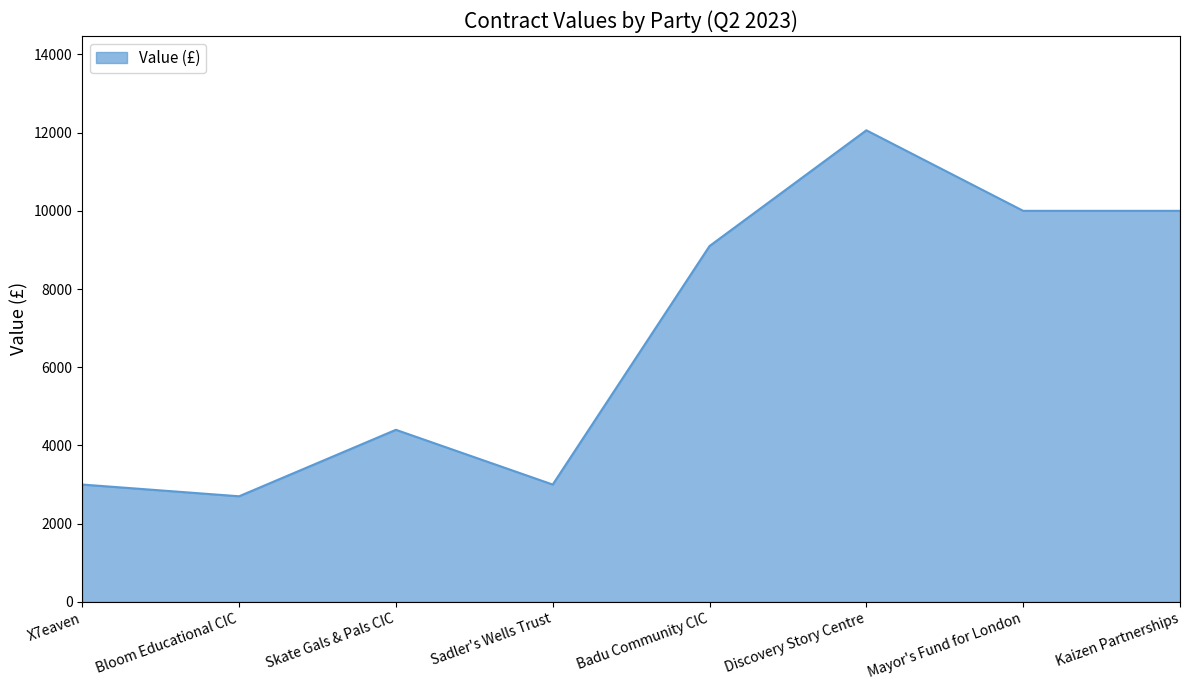

Where is the data nearest to the value 7380?

Badu Community CIC